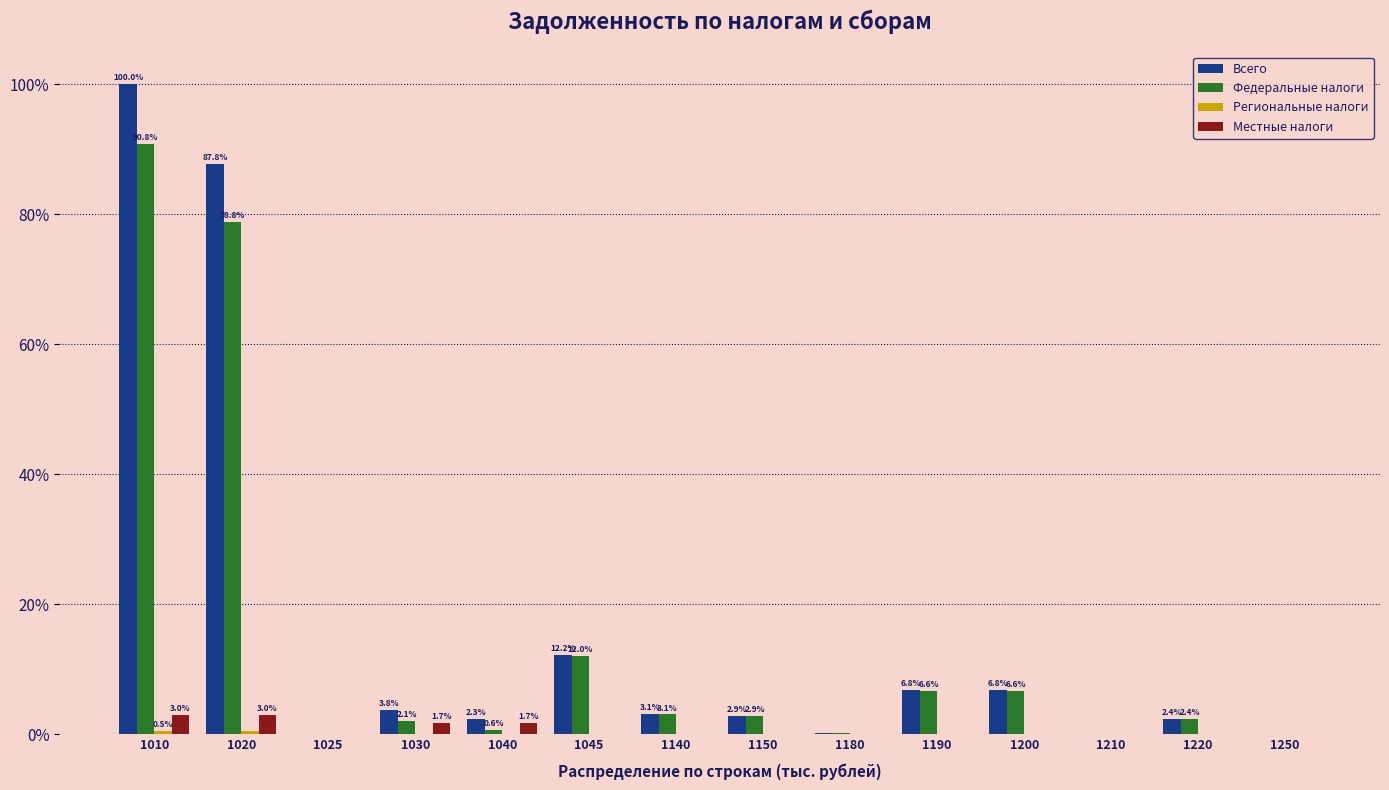

Which label corresponds to the largest value in the chart?

1010